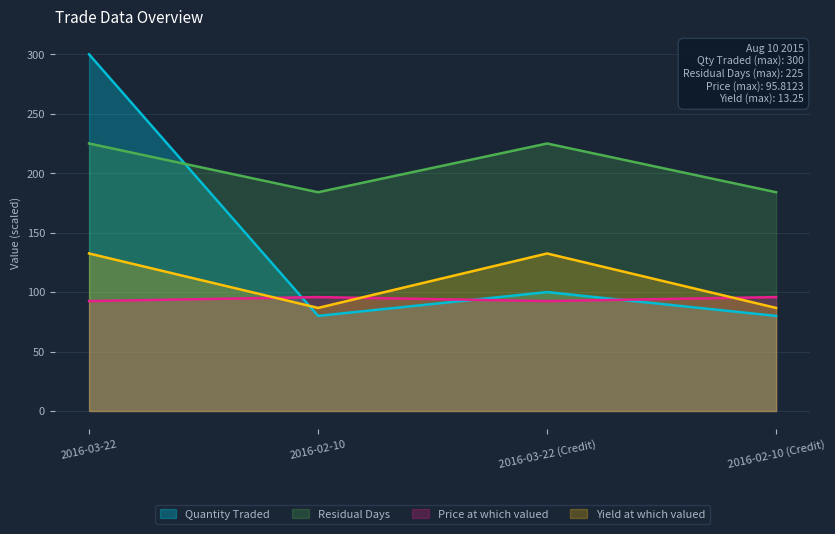

Reading left to right, extract all data points from this chart.

Quantity Traded: 2016-03-22=300.0	2016-02-10=80.0	2016-03-22 (Credit)=100.0	2016-02-10 (Credit)=80.0
Residual Days: 2016-03-22=225.0	2016-02-10=184.0	2016-03-22 (Credit)=225.0	2016-02-10 (Credit)=184.0
Price at which valued: 2016-03-22=92.4	2016-02-10=95.8	2016-03-22 (Credit)=92.4	2016-02-10 (Credit)=95.8
Yield at which valued: 2016-03-22=132.5	2016-02-10=86.7	2016-03-22 (Credit)=132.5	2016-02-10 (Credit)=86.7